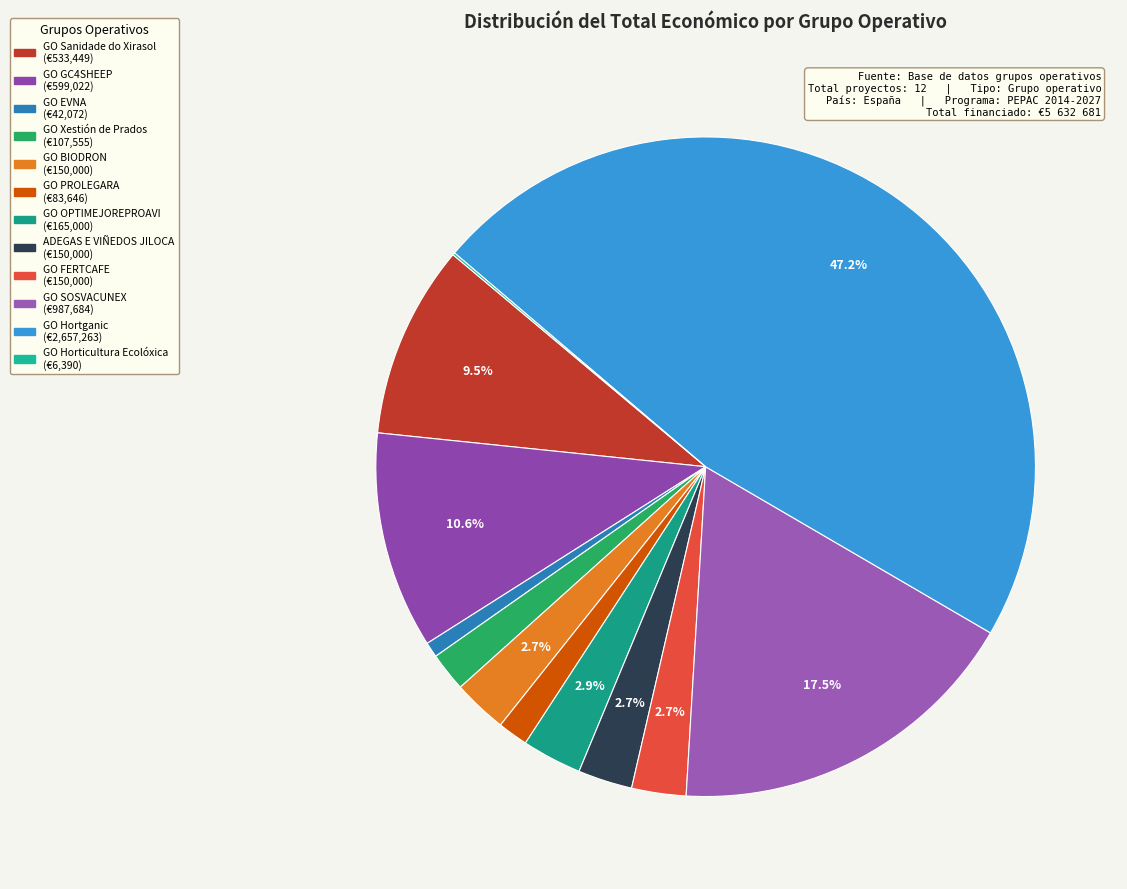

How many segments does this pie chart have?

12